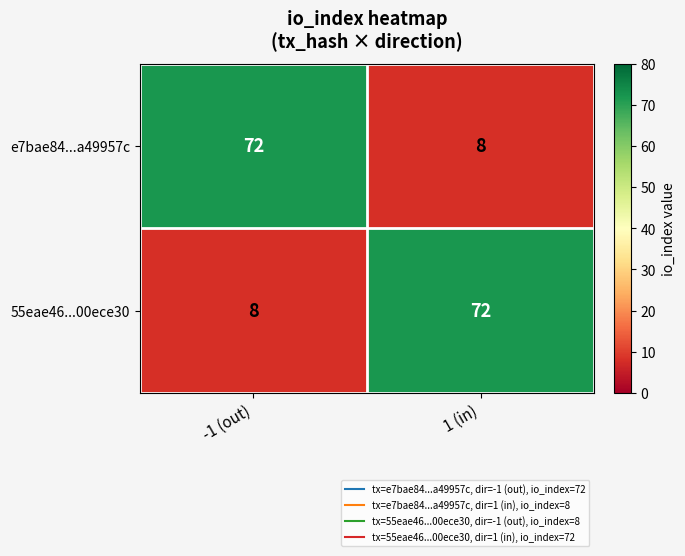

How many data points does each series have?

2